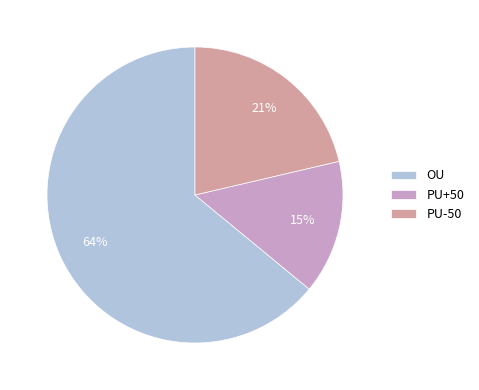

Which slice is the largest?

OU